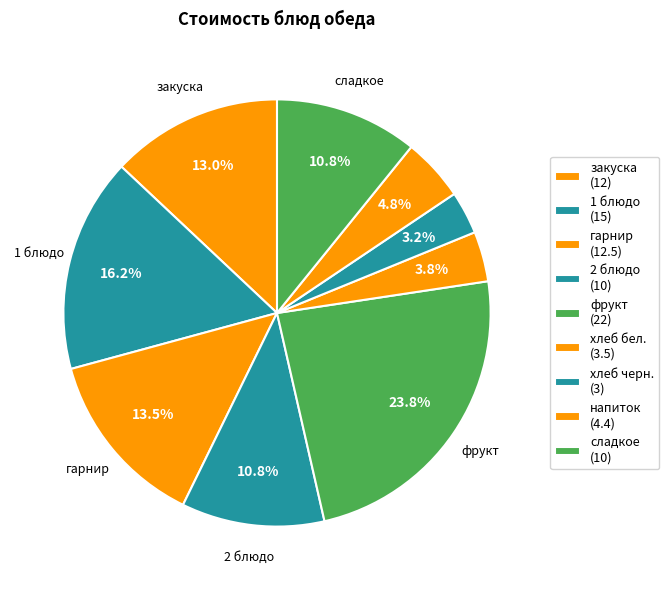

Count the number of slices in the pie.

9